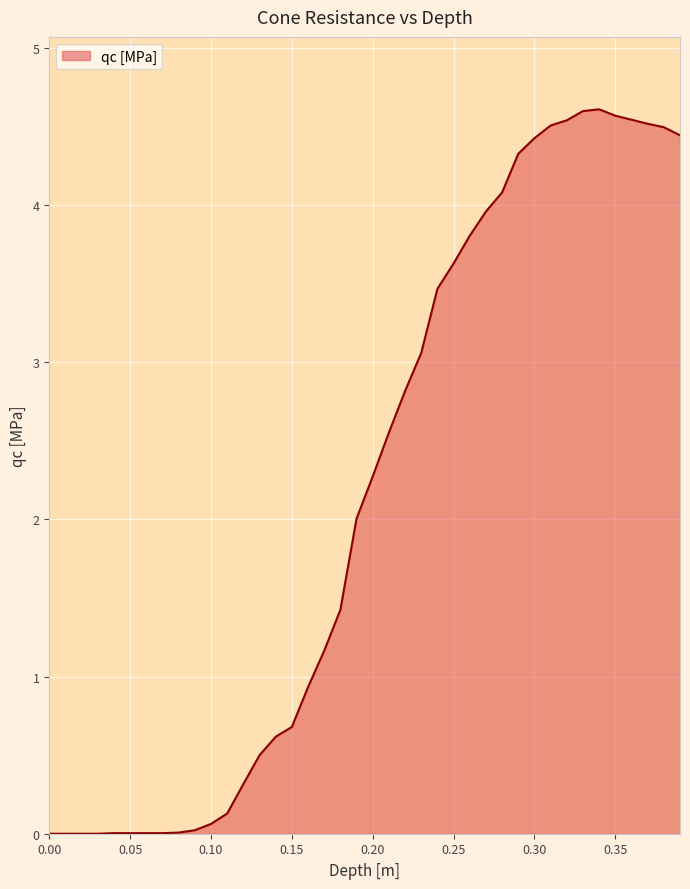

What is the maximum value shown in the chart?

4.6